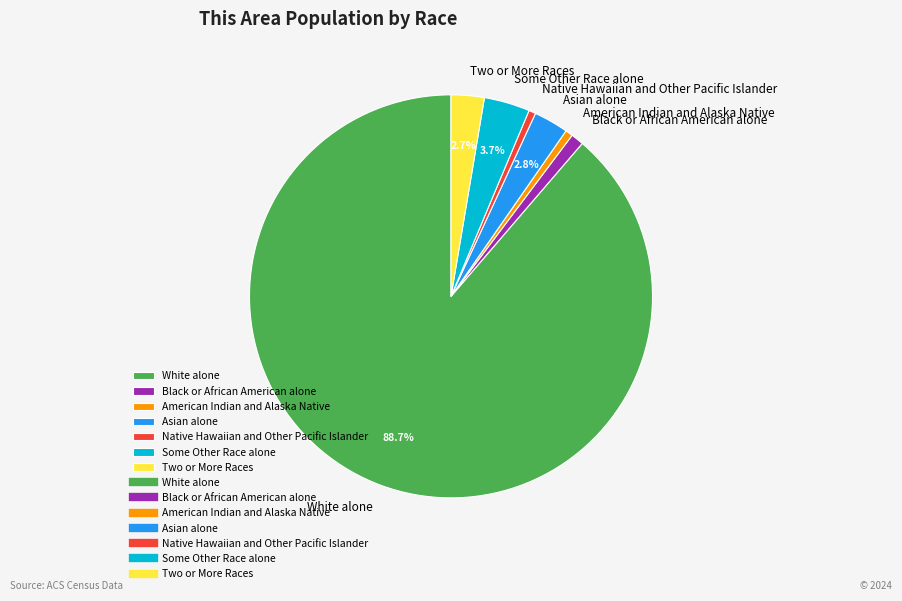

To the nearest percent, what is the average slice percentage?

14%